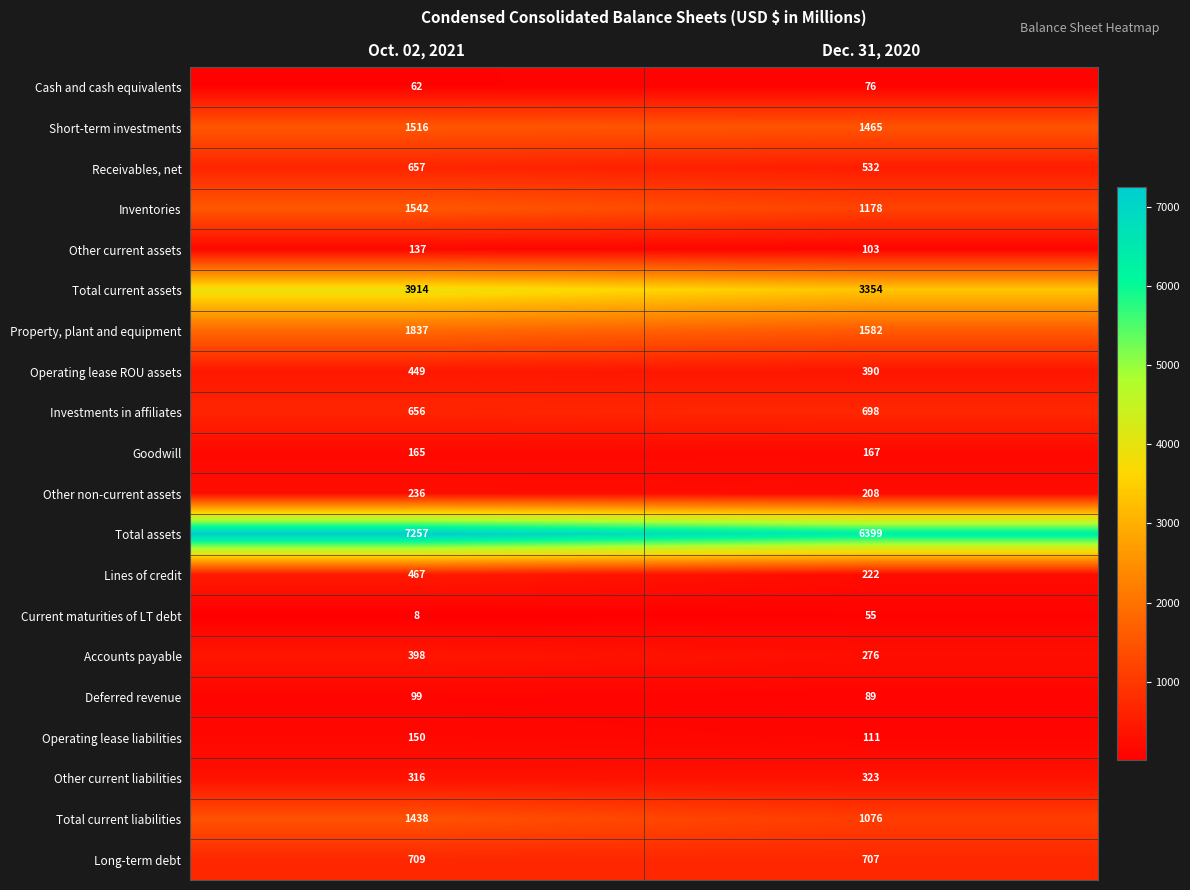

What is the approximate value of Inventories at Oct. 02, 2021, to the nearest 10?

1540